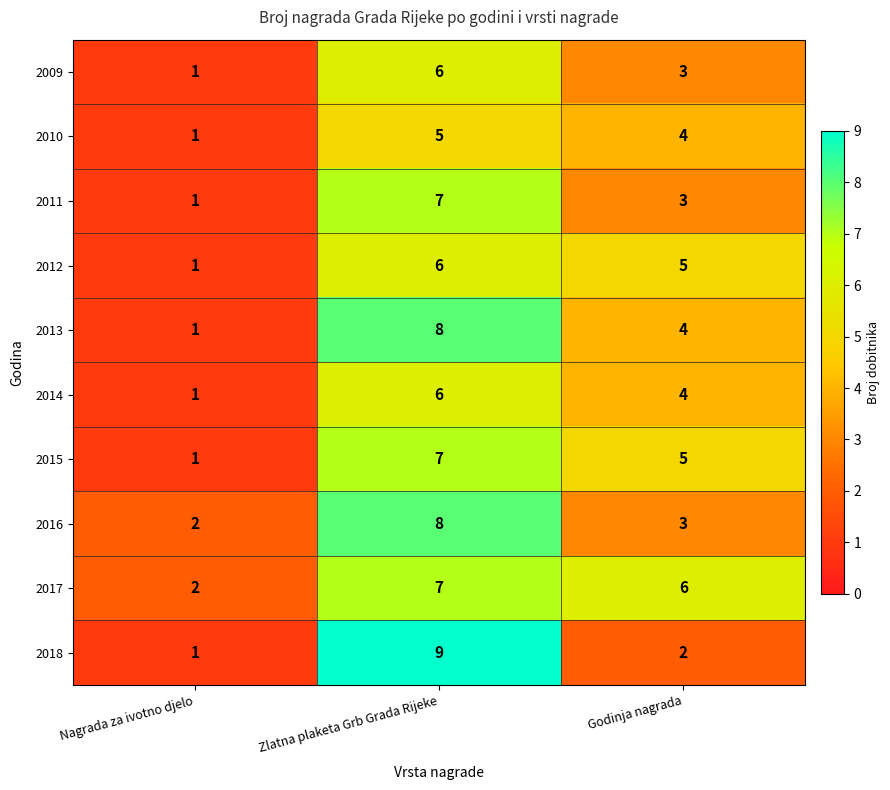

At which label is 2016 closest to 5?

Godinja nagrada